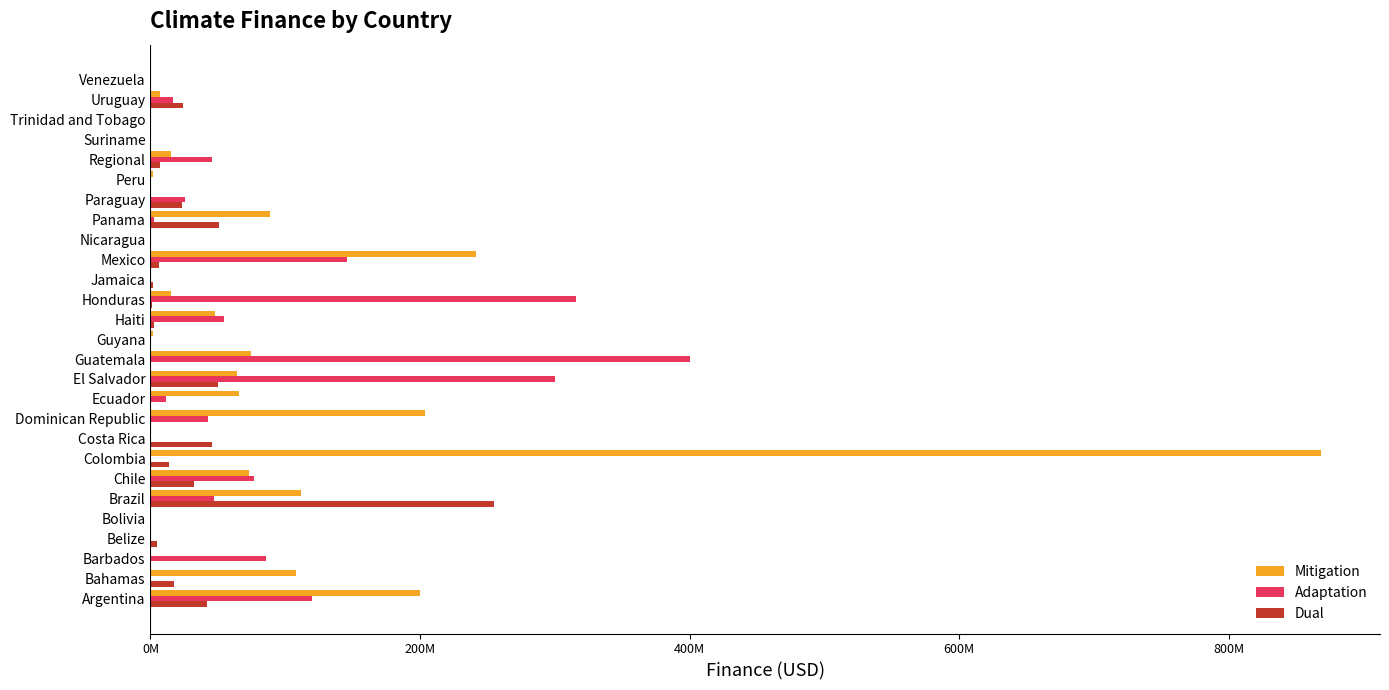

What are all the series names shown in the legend?

Mitigation, Adaptation, Dual